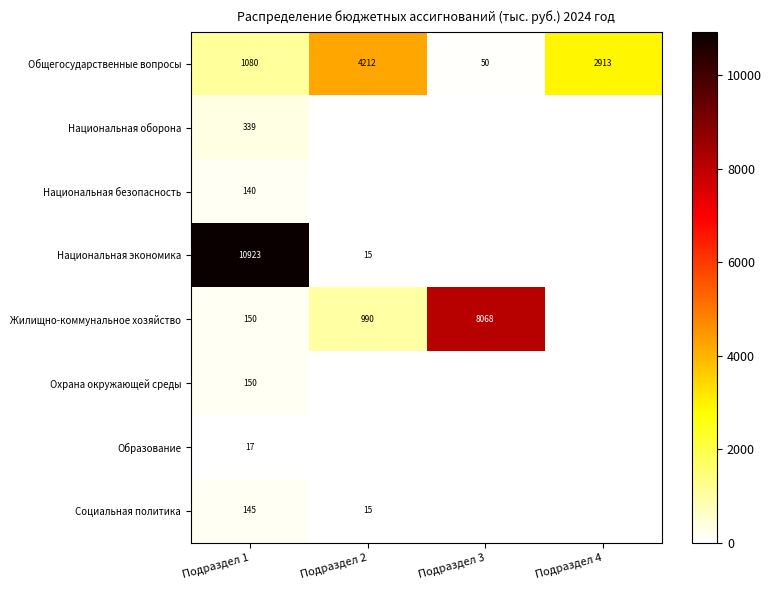

At which category is the sum across all series the highest?

Подраздел 1